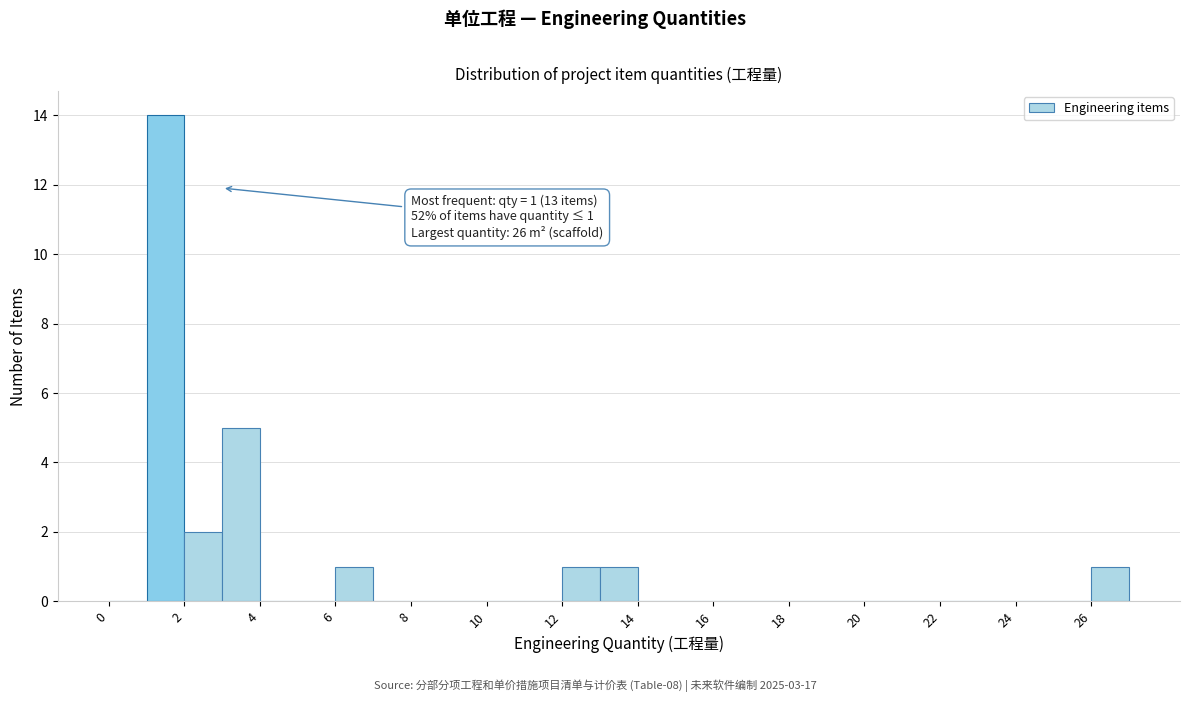

Which range on the x-axis has the tallest bar?

1 to 2